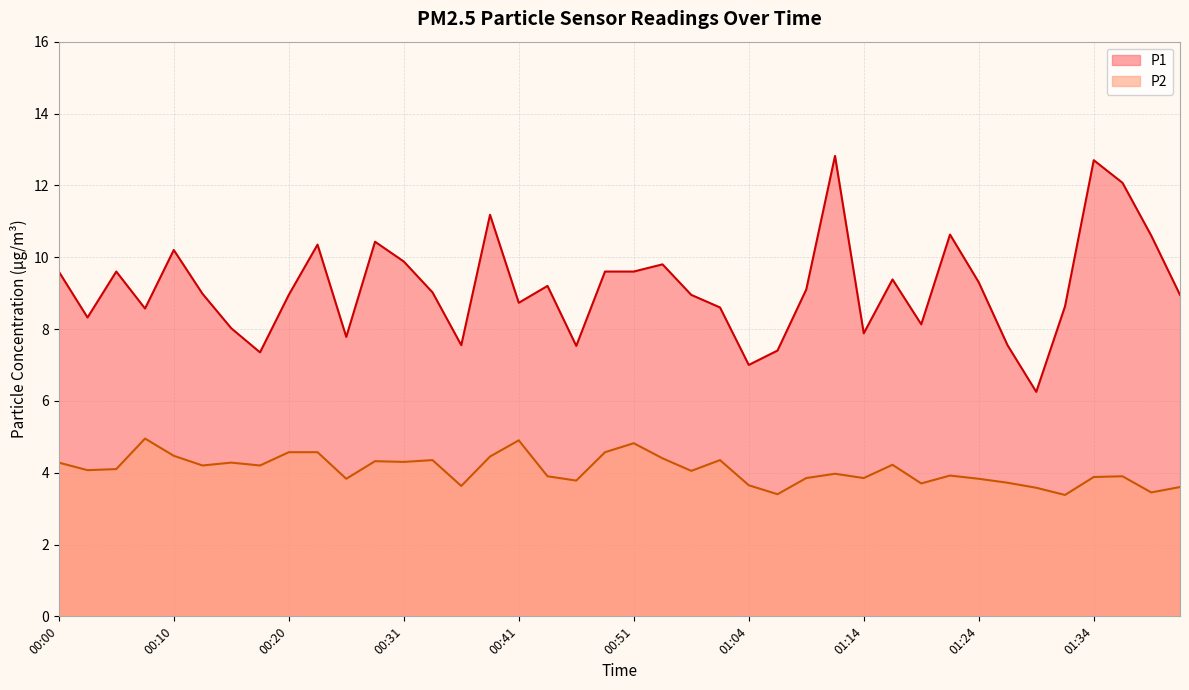

Where is the first local maximum for P2?

00:08